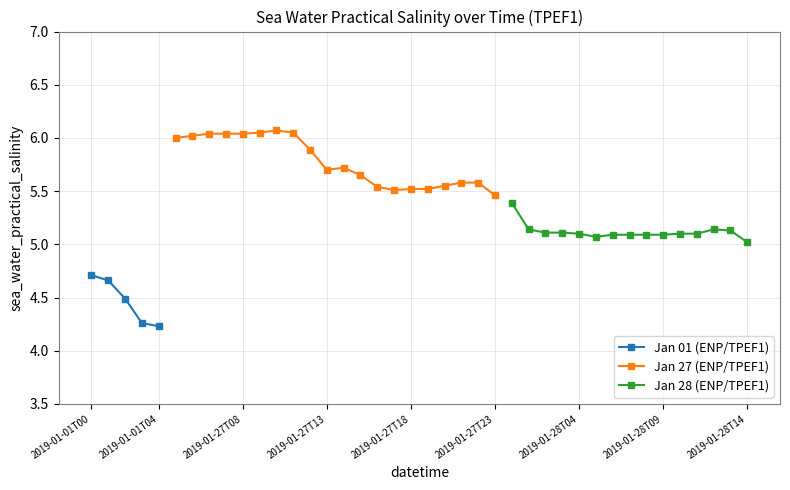

List the labels in order of value, smallest first.

2019-01-01T04, 2019-01-01T03, 2019-01-01T02, 2019-01-01T01, 2019-01-01T00, 2019-01-28T14, 2019-01-28T05, 2019-01-28T06, 2019-01-28T07, 2019-01-28T08, 2019-01-28T09, 2019-01-28T04, 2019-01-28T10, 2019-01-28T11, 2019-01-28T02, 2019-01-28T03, 2019-01-28T13, 2019-01-28T01, 2019-01-28T12, 2019-01-28T00, 2019-01-27T23, 2019-01-27T17, 2019-01-27T18, 2019-01-27T19, 2019-01-27T16, 2019-01-27T20, 2019-01-27T21, 2019-01-27T22, 2019-01-27T15, 2019-01-27T13, 2019-01-27T14, 2019-01-27T12, 2019-01-27T04, 2019-01-27T05, 2019-01-27T06, 2019-01-27T07, 2019-01-27T08, 2019-01-27T09, 2019-01-27T11, 2019-01-27T10